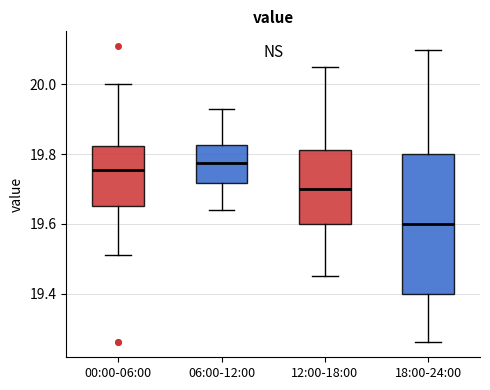

Reading left to right, read every box against the y-axis: the position of its median line, the range the box covers, and the ends of its whiskers. The values are not printed on the chart, so give them approximately, as read against the axis.

00:00-06:00: median 19.76, box 19.66 to 19.82, whiskers 19.52 to 20.00
06:00-12:00: median 19.78, box 19.72 to 19.82, whiskers 19.64 to 19.94
12:00-18:00: median 19.70, box 19.60 to 19.82, whiskers 19.46 to 20.06
18:00-24:00: median 19.60, box 19.40 to 19.80, whiskers 19.26 to 20.10